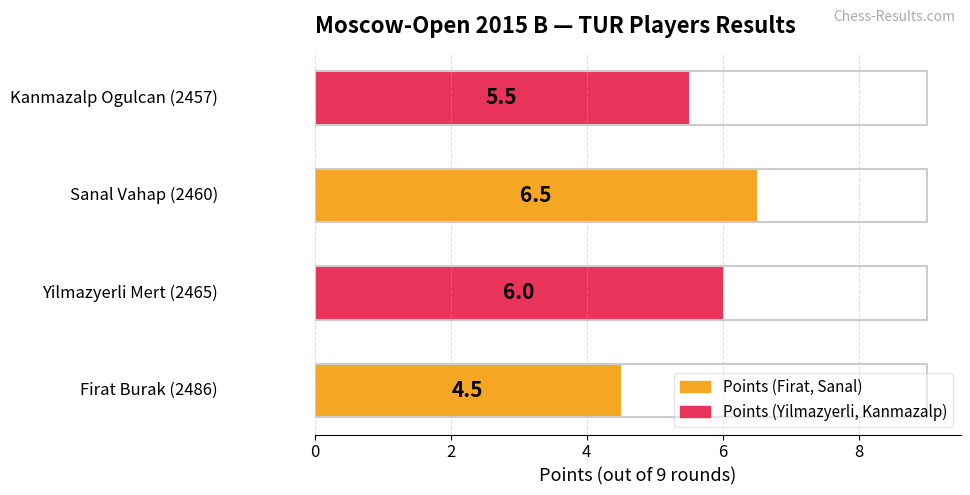

What is the maximum value shown in the chart?

6.5